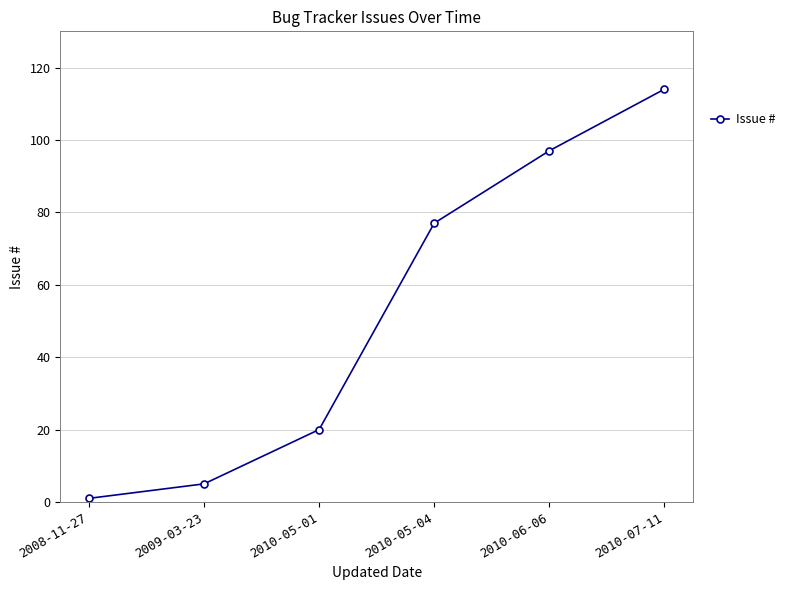

What is the maximum value shown in the chart?

114